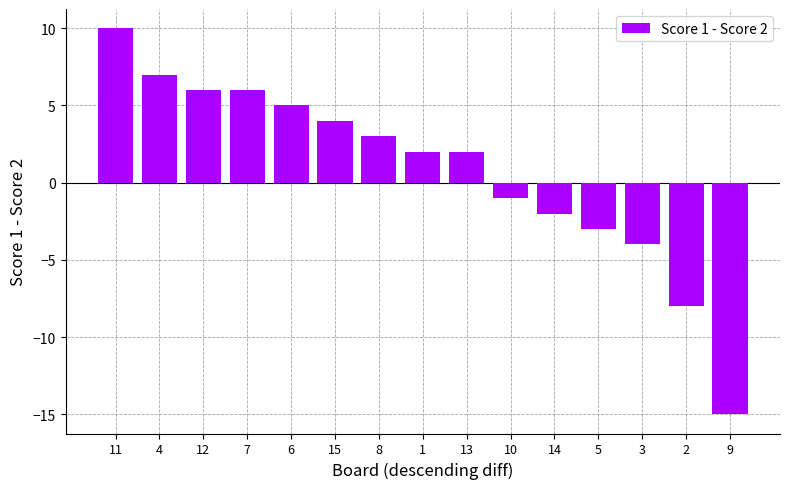

Between 3 and 8, which is larger?

8